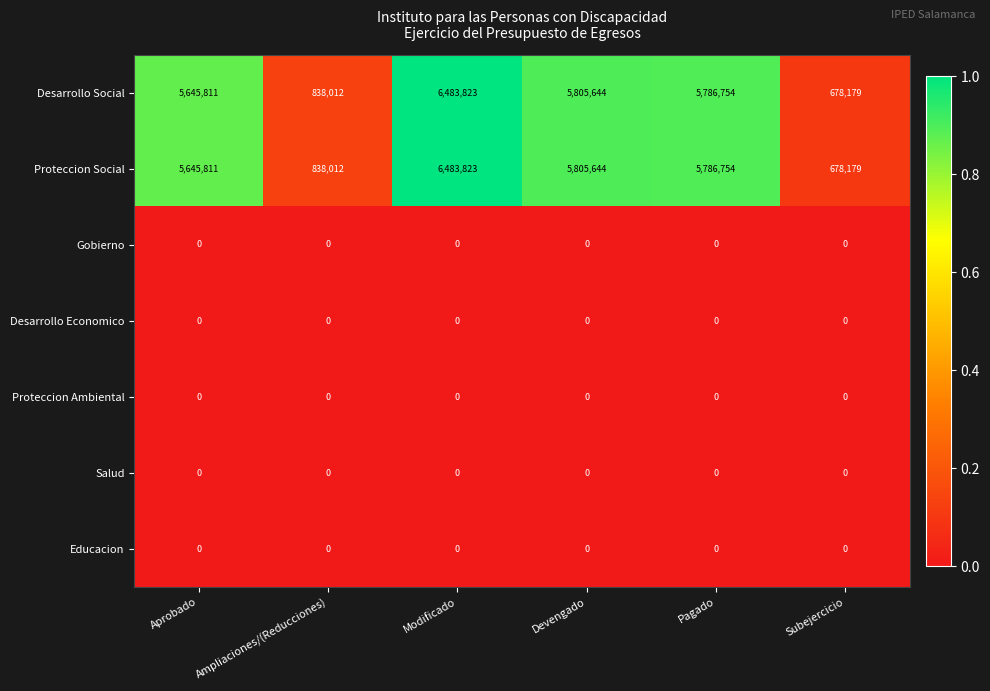

What is the sum of all Desarrollo Social values?

25238223